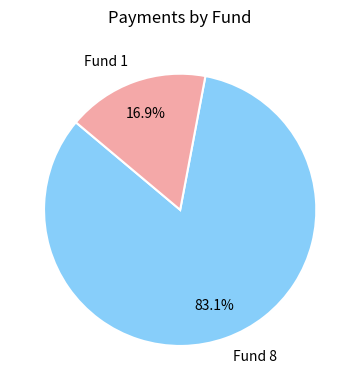

What is the smallest slice in the pie chart?

Fund 1